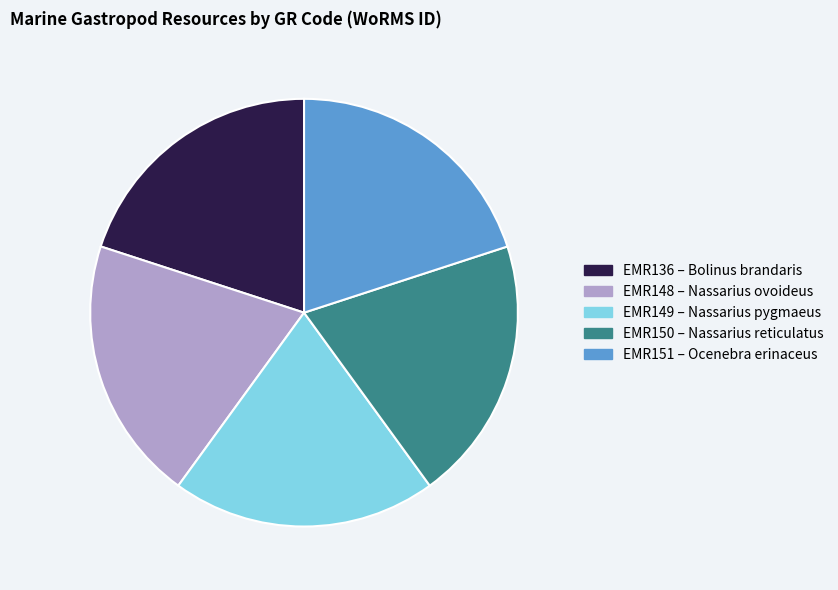

Does EMR150 account for over 50% of the chart?

No